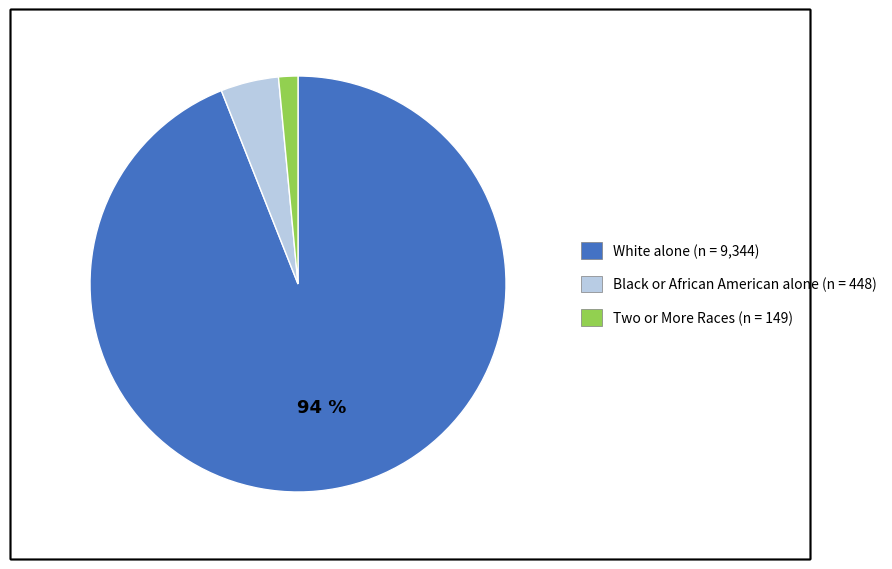

What is the majority slice?

White alone